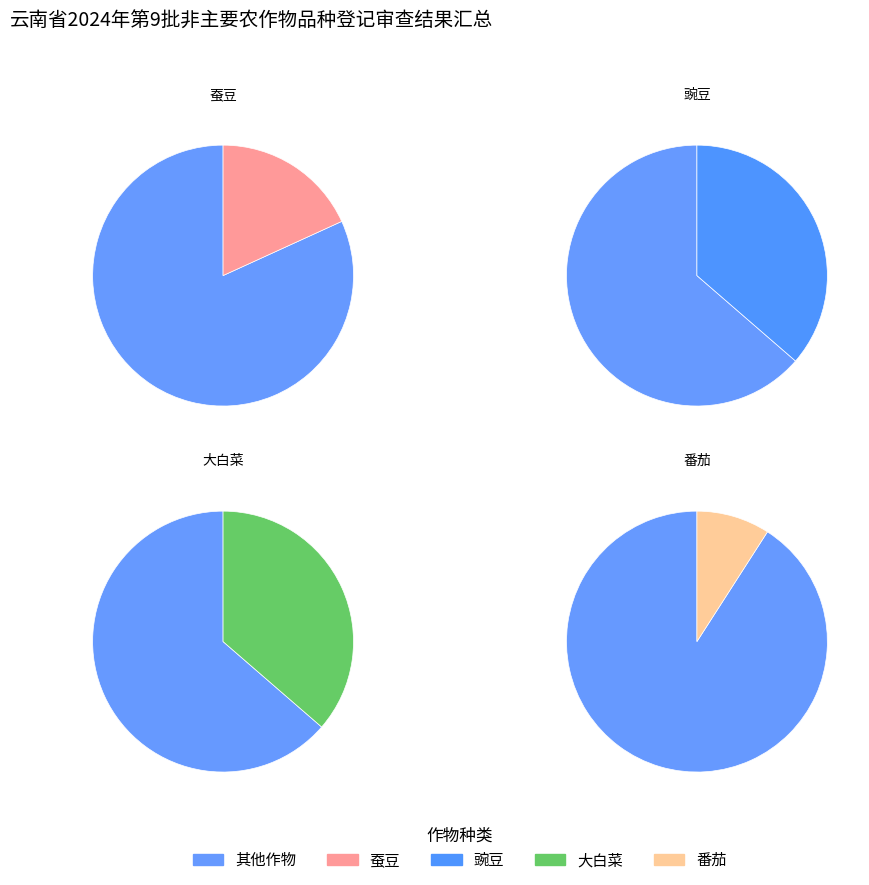

How many segments does this pie chart have?

4